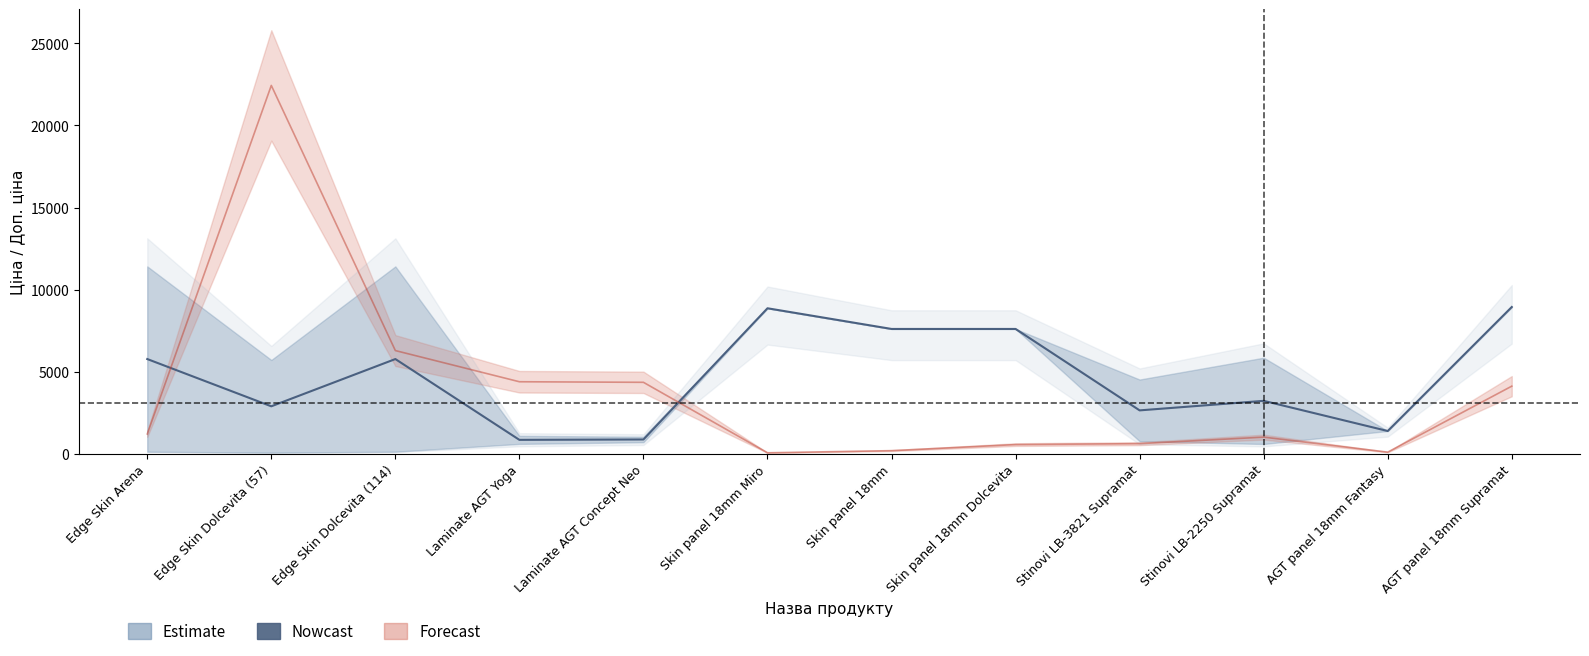

What is the value of the 10th point from the left?

3214.1